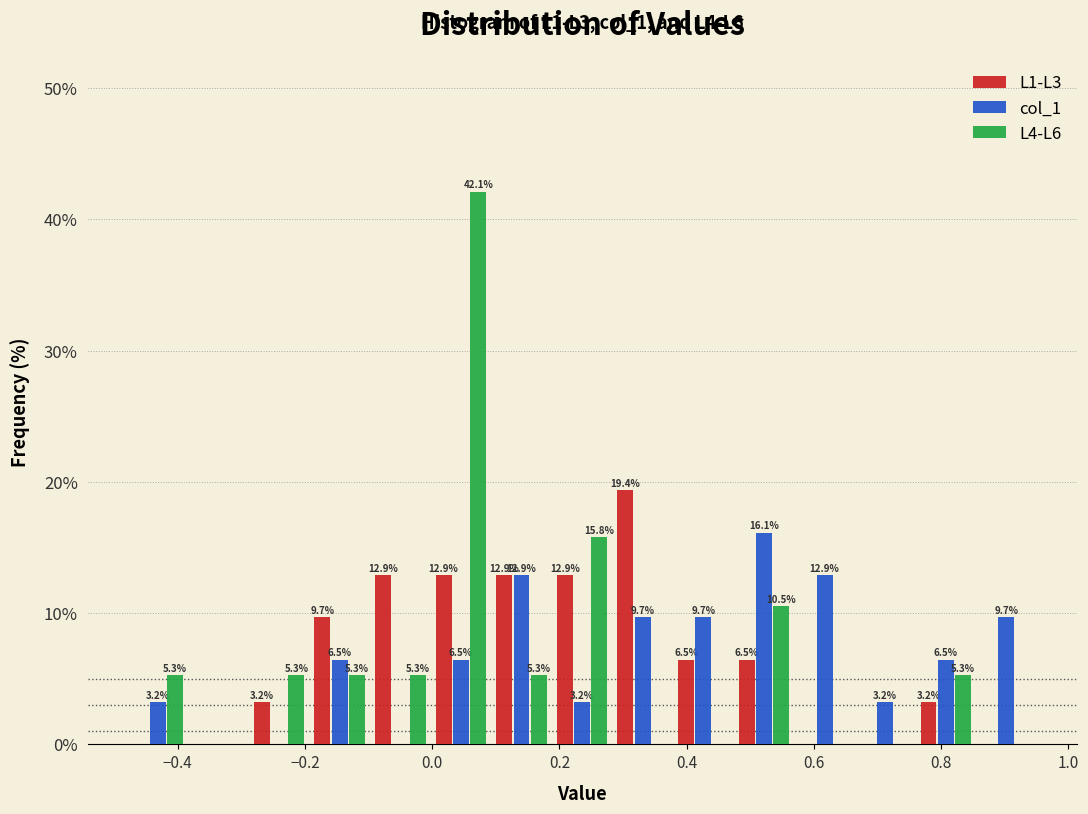

In the L4-L6 series, which range on the x-axis has the tallest bar?

0.00 to 0.10